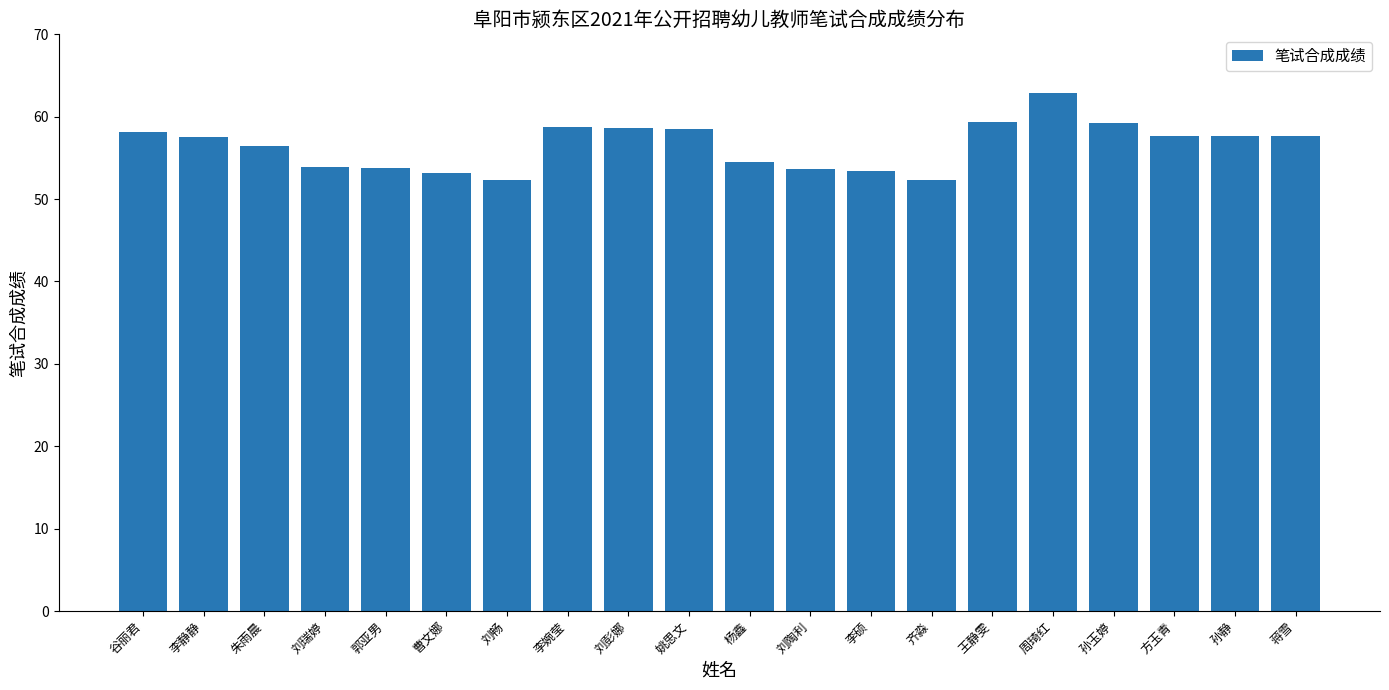

At which label does the data first exceed 57?

谷丽君